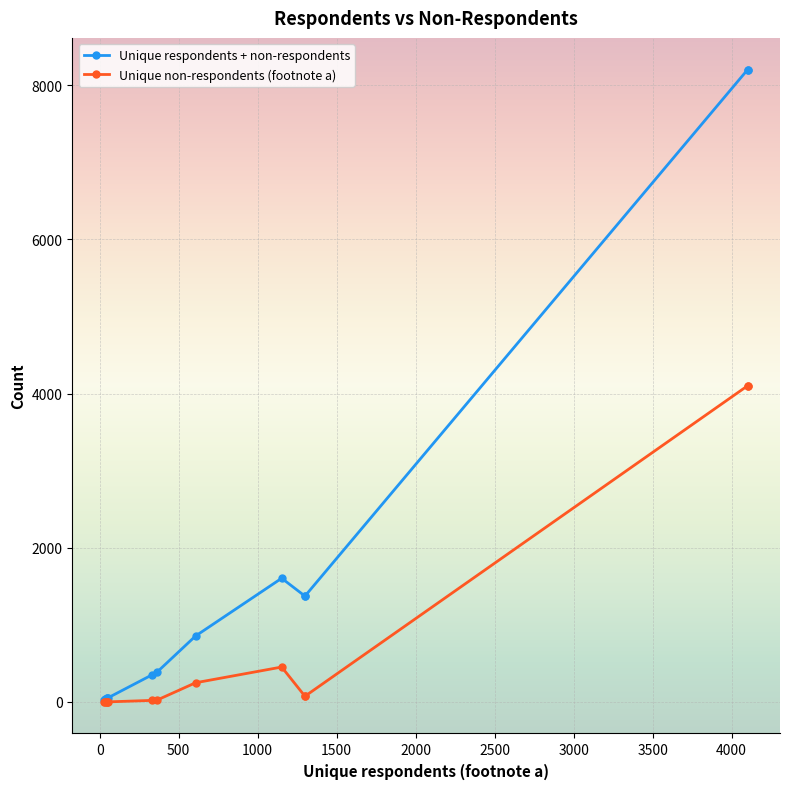

What is the difference between the second highest and second lowest values in the Unique non-respondents (footnote a) series?

4102